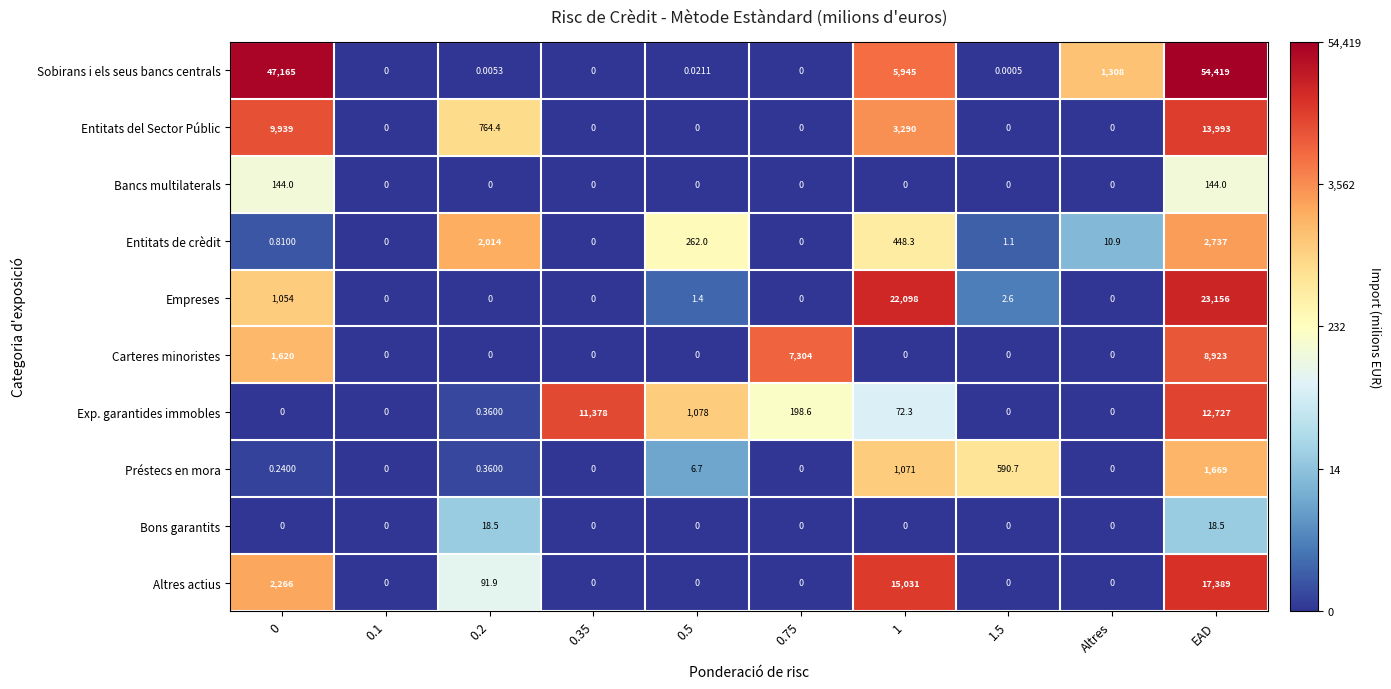

How many categories are shown in the chart?

10